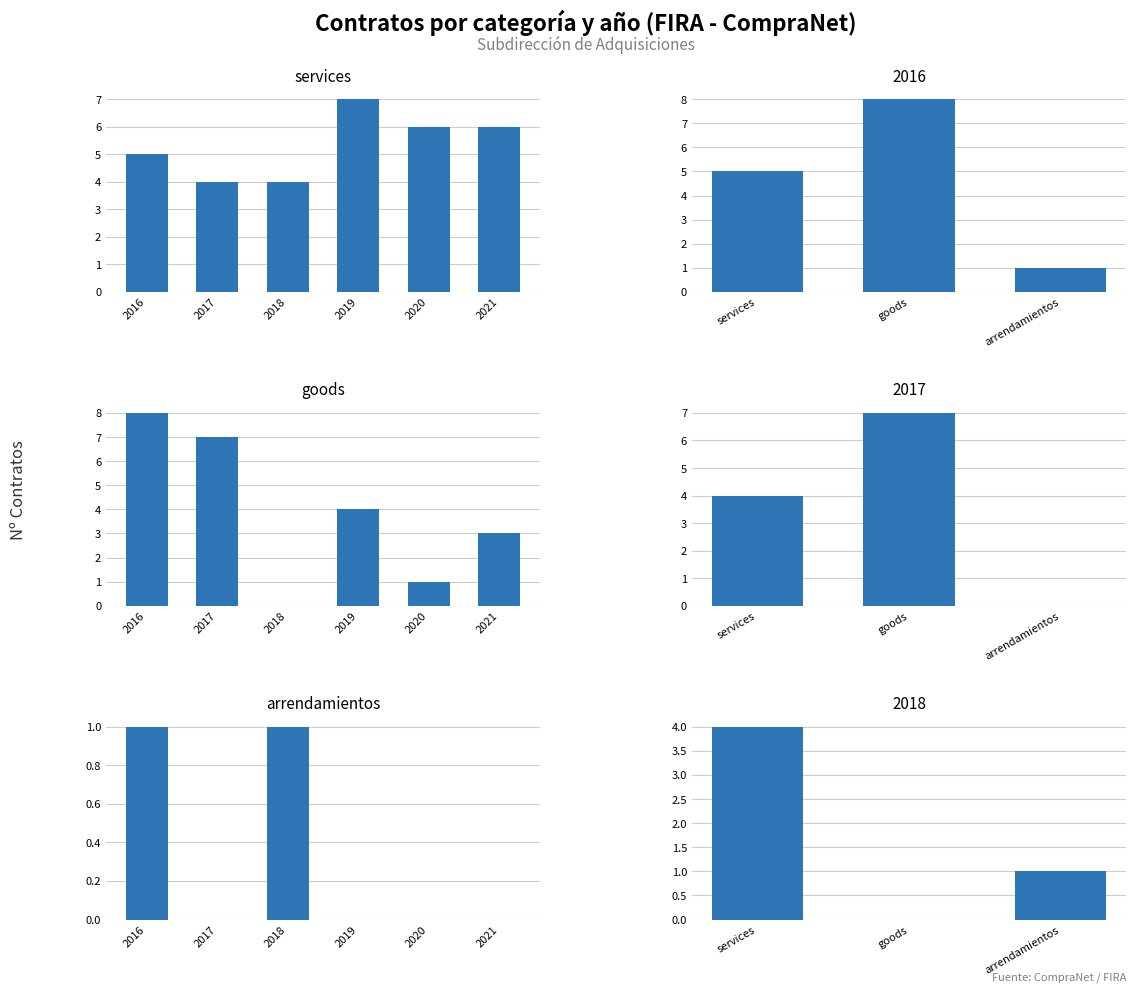

Which series has the largest total across all categories?

services